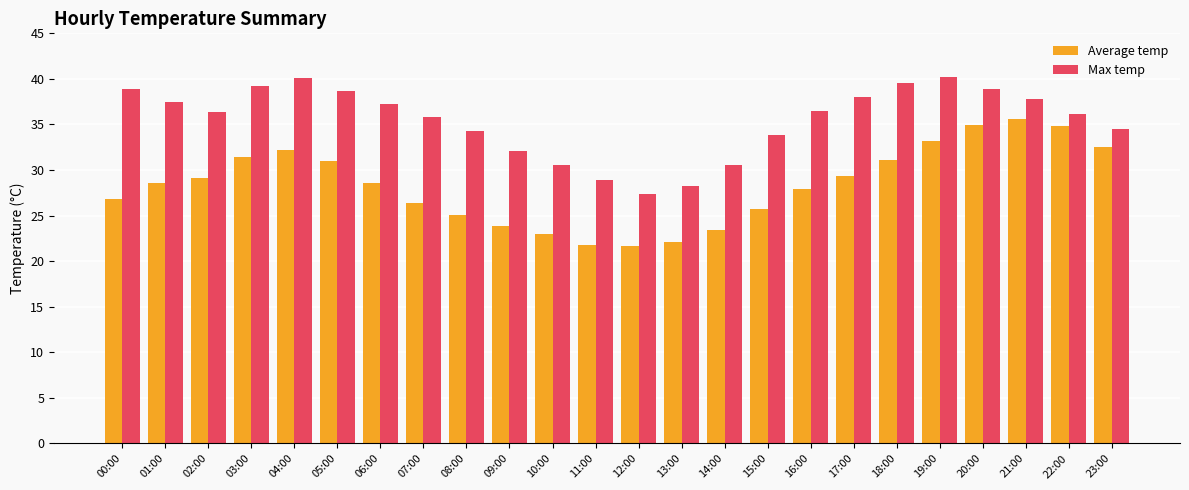

Rank the series at 20:00 from lowest to highest value.

Average temp, Max temp